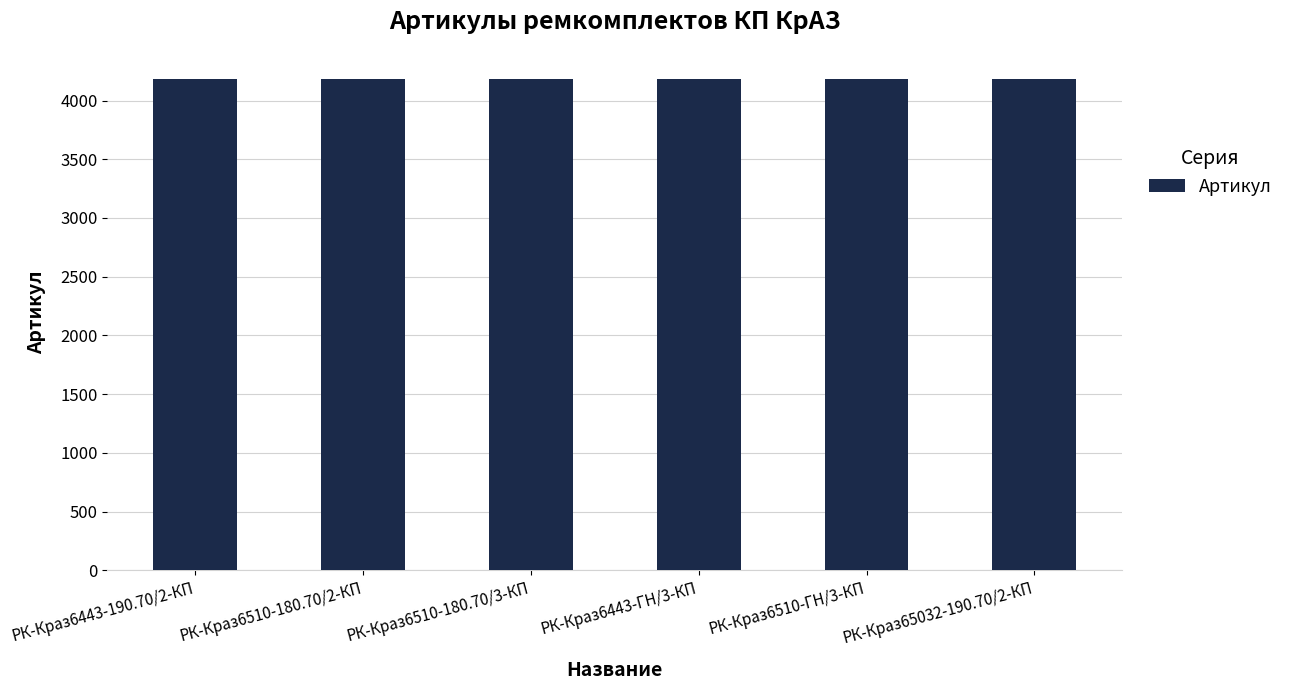

What is the value of the 1st bar from the left?

4182